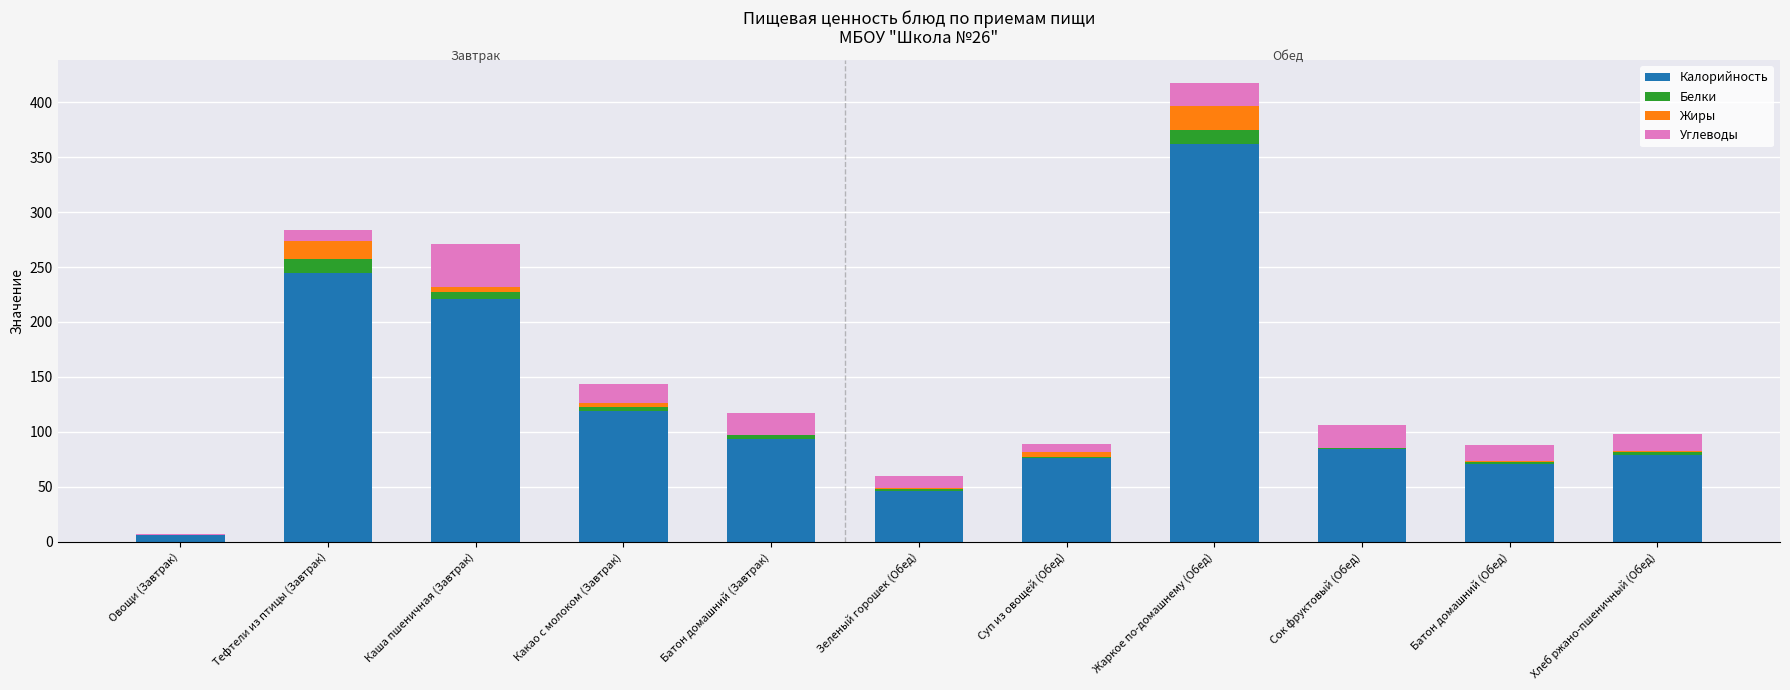

What are all the series names shown in the legend?

Калорийность, Белки, Жиры, Углеводы